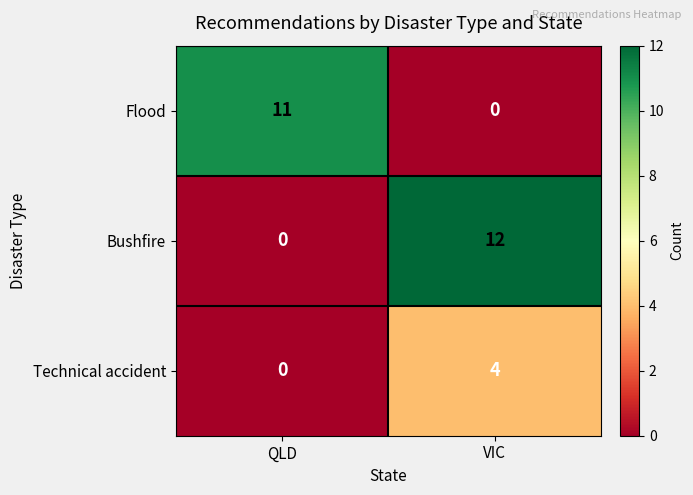

Which label corresponds to the largest value in the chart?

VIC